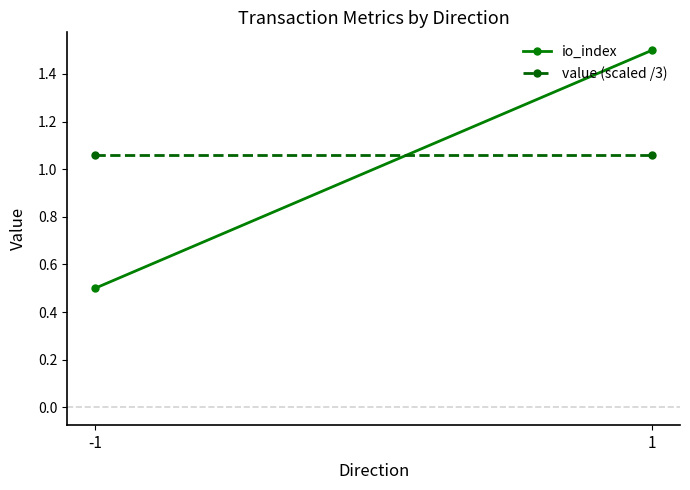

How many distinct data groups are displayed?

2